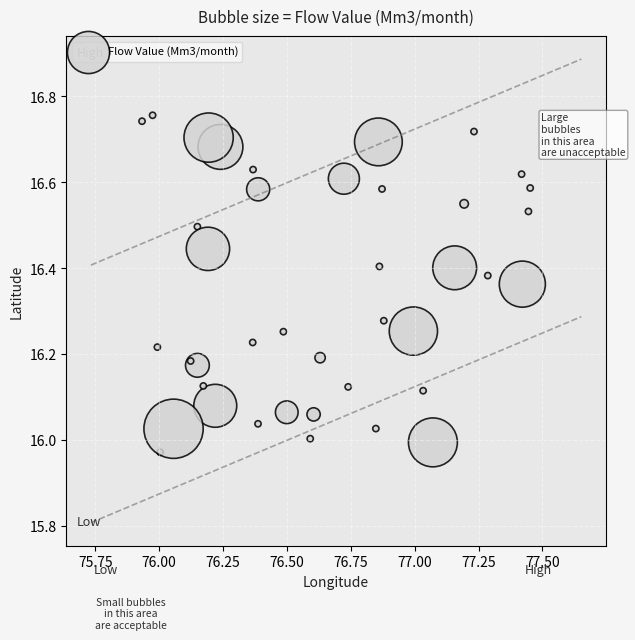

What is the range of Y values (max minus min)?

0.8